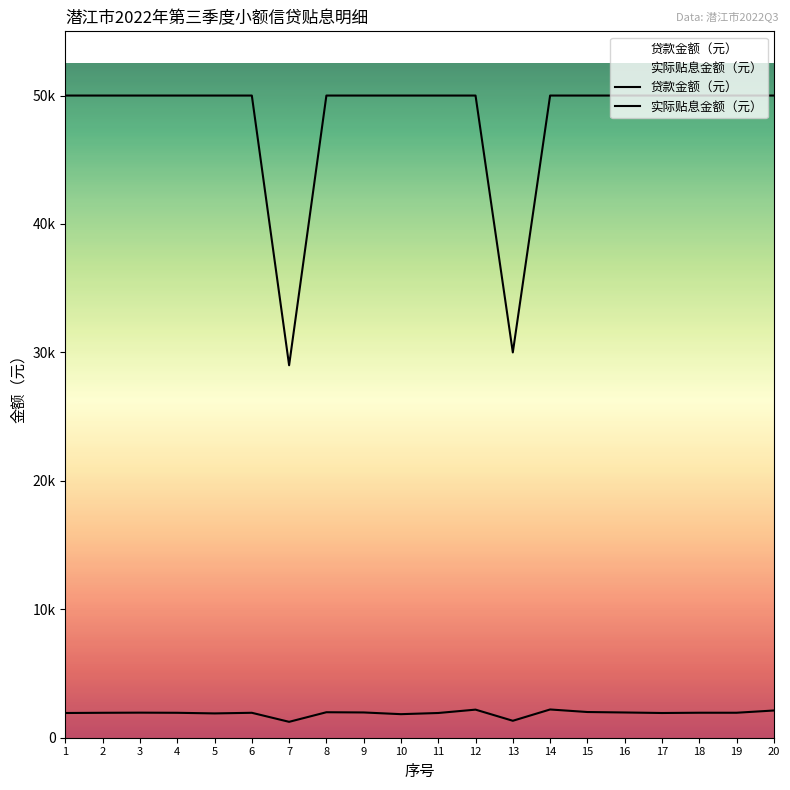

What is the maximum value for 贷款金额（元）?

50000.0